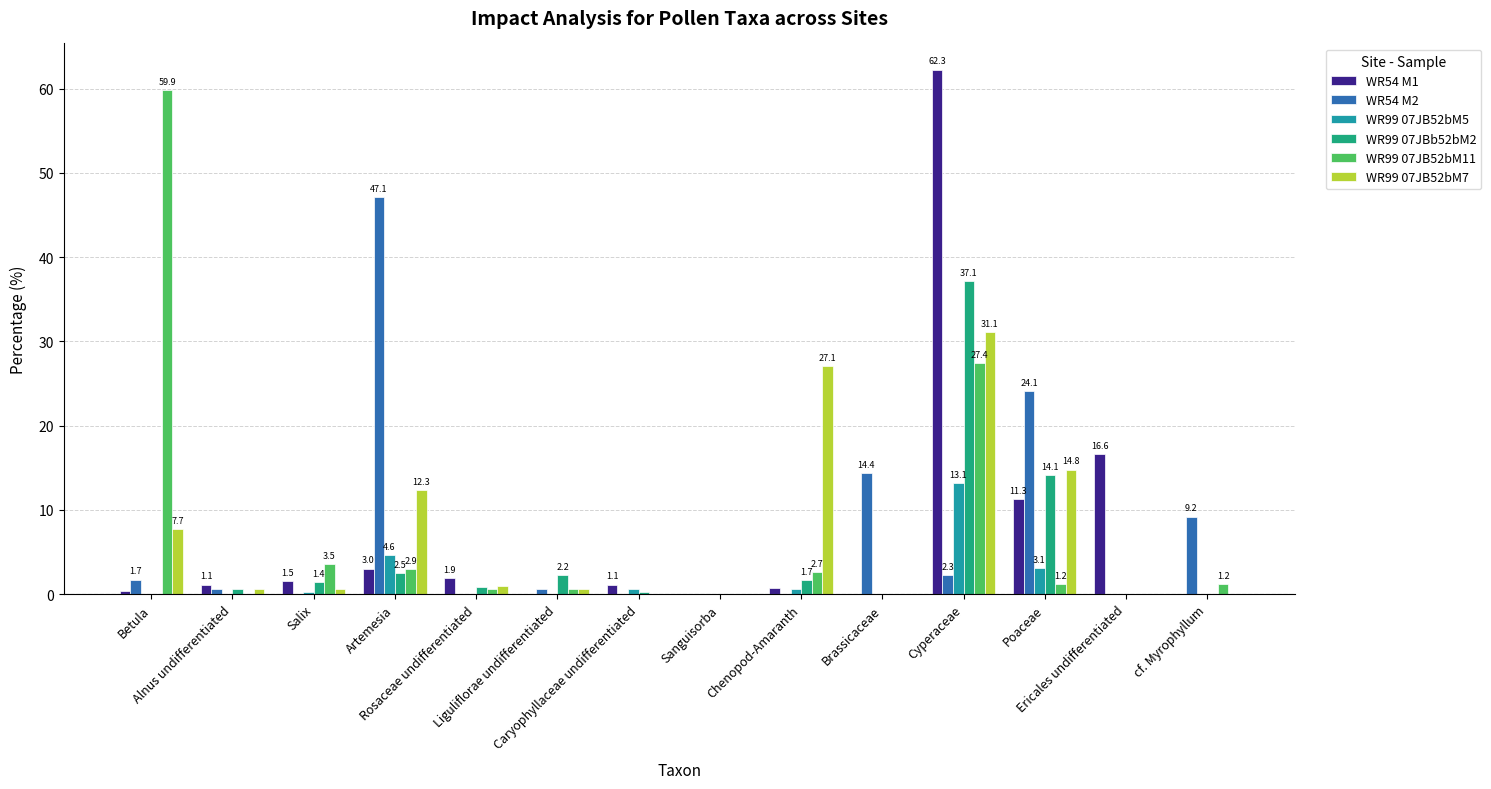

Reading left to right, transcribe all the data shown in this chart.

WR54 M1: Betula=0.4	Alnus undifferentiated=1.1	Salix=1.5	Artemesia=3.0	Rosaceae undifferentiated=1.9	Liguliflorae undifferentiated=0.0	Caryophyllaceae undifferentiated=1.1	Sanguisorba=0.0	Chenopod-Amaranth=0.8	Brassicaceae=0.0	Cyperaceae=62.3	Poaceae=11.3	Ericales undifferentiated=16.6	cf. Myrophyllum=0.0
WR54 M2: Betula=1.7	Alnus undifferentiated=0.6	Salix=0.0	Artemesia=47.1	Rosaceae undifferentiated=0.0	Liguliflorae undifferentiated=0.6	Caryophyllaceae undifferentiated=0.0	Sanguisorba=0.0	Chenopod-Amaranth=0.0	Brassicaceae=14.4	Cyperaceae=2.3	Poaceae=24.1	Ericales undifferentiated=0.0	cf. Myrophyllum=9.2
WR99 07JB52bM5: Betula=0.0	Alnus undifferentiated=0.0	Salix=0.3	Artemesia=4.6	Rosaceae undifferentiated=0.0	Liguliflorae undifferentiated=0.0	Caryophyllaceae undifferentiated=0.6	Sanguisorba=0.0	Chenopod-Amaranth=0.6	Brassicaceae=0.0	Cyperaceae=13.1	Poaceae=3.1	Ericales undifferentiated=0.0	cf. Myrophyllum=0.0
WR99 07JBb52bM2: Betula=0.0	Alnus undifferentiated=0.6	Salix=1.4	Artemesia=2.5	Rosaceae undifferentiated=0.8	Liguliflorae undifferentiated=2.2	Caryophyllaceae undifferentiated=0.3	Sanguisorba=0.0	Chenopod-Amaranth=1.7	Brassicaceae=0.0	Cyperaceae=37.1	Poaceae=14.1	Ericales undifferentiated=0.0	cf. Myrophyllum=0.0
WR99 07JB52bM11: Betula=59.9	Alnus undifferentiated=0.0	Salix=3.5	Artemesia=2.9	Rosaceae undifferentiated=0.6	Liguliflorae undifferentiated=0.6	Caryophyllaceae undifferentiated=0.0	Sanguisorba=0.0	Chenopod-Amaranth=2.7	Brassicaceae=0.0	Cyperaceae=27.4	Poaceae=1.2	Ericales undifferentiated=0.0	cf. Myrophyllum=1.2
WR99 07JB52bM7: Betula=7.7	Alnus undifferentiated=0.6	Salix=0.6	Artemesia=12.3	Rosaceae undifferentiated=0.9	Liguliflorae undifferentiated=0.6	Caryophyllaceae undifferentiated=0.0	Sanguisorba=0.0	Chenopod-Amaranth=27.1	Brassicaceae=0.0	Cyperaceae=31.1	Poaceae=14.8	Ericales undifferentiated=0.0	cf. Myrophyllum=0.0